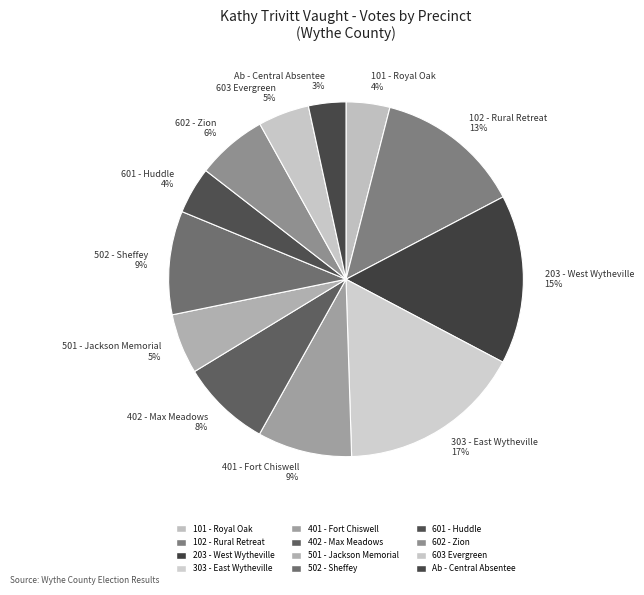

Is it true that 502 - Sheffey is 9% of the pie?

True